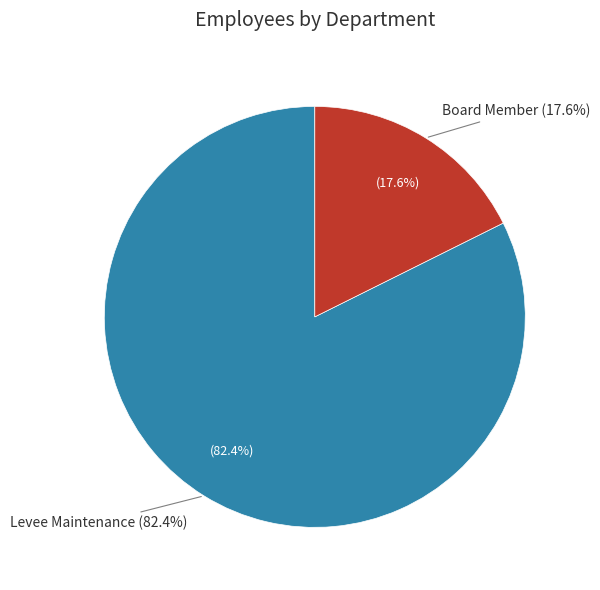

Which has a higher value, Board Member or Levee Maintenance?

Levee Maintenance